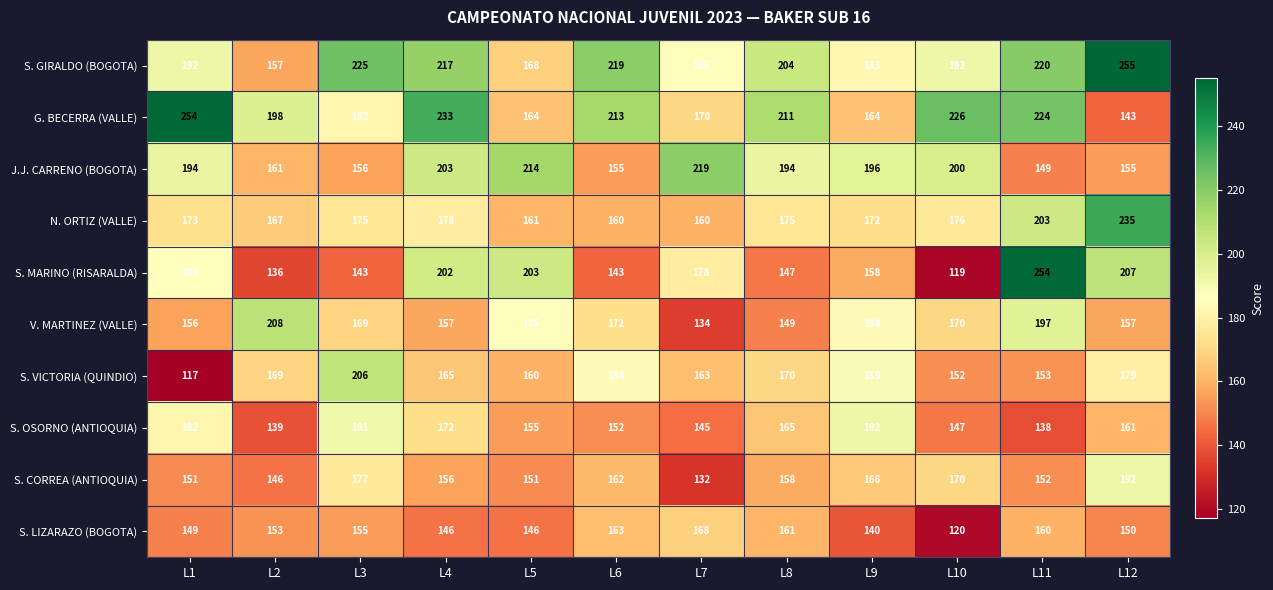

What is the sum of all S. GIRALDO (BOGOTA) values?

2417